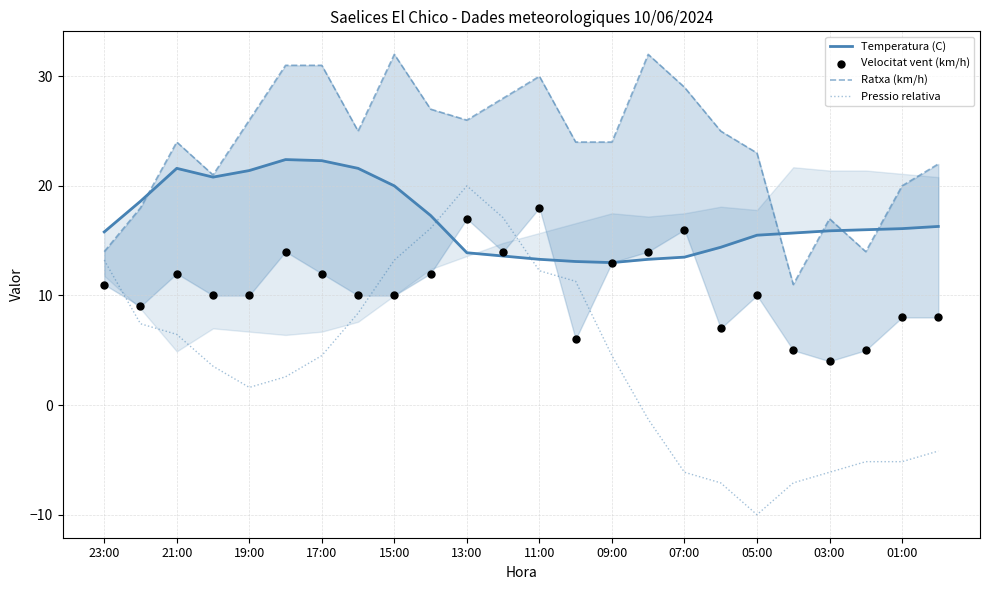

At which label does Pressio relativa reach its minimum?

05:00